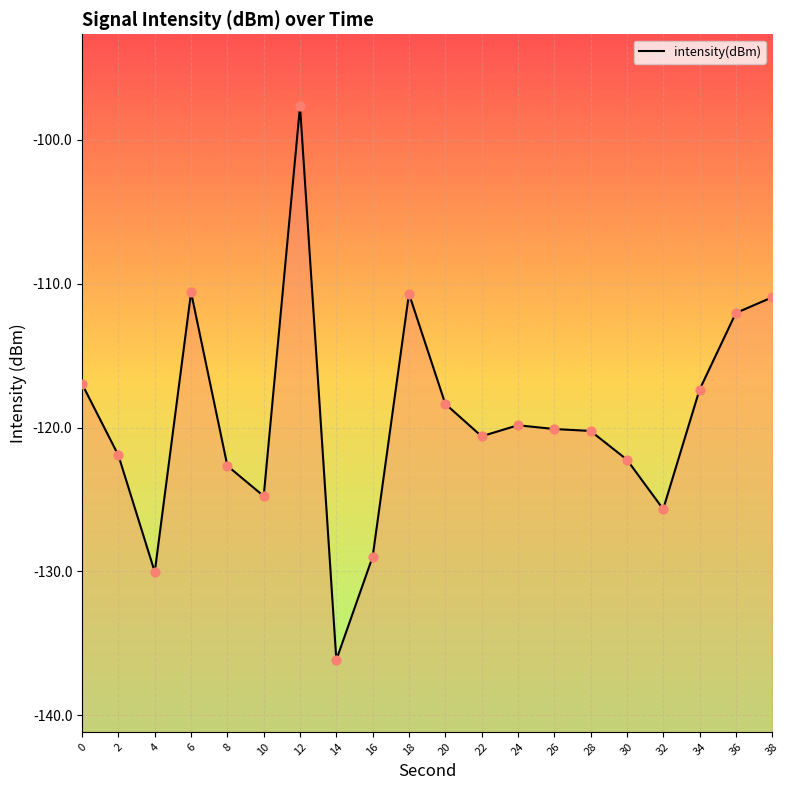

Between 38 and 24, which is larger?

38